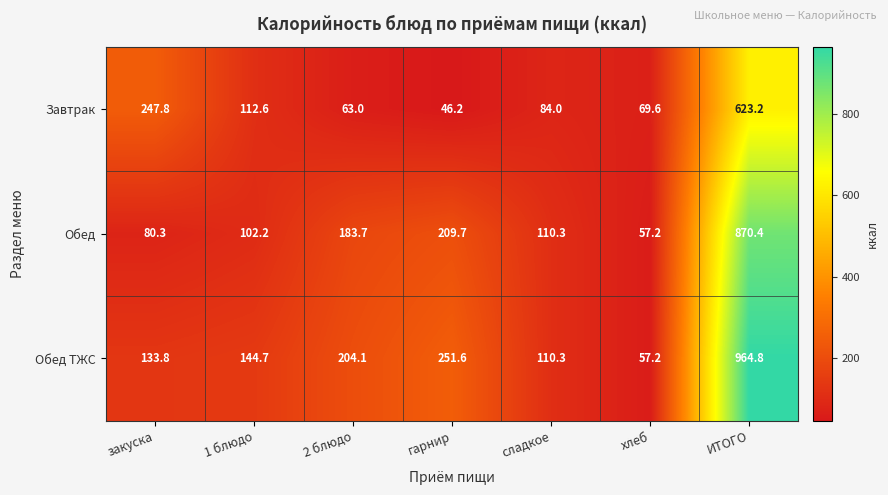

How many values in the Обед ТЖС series are below 144?

3